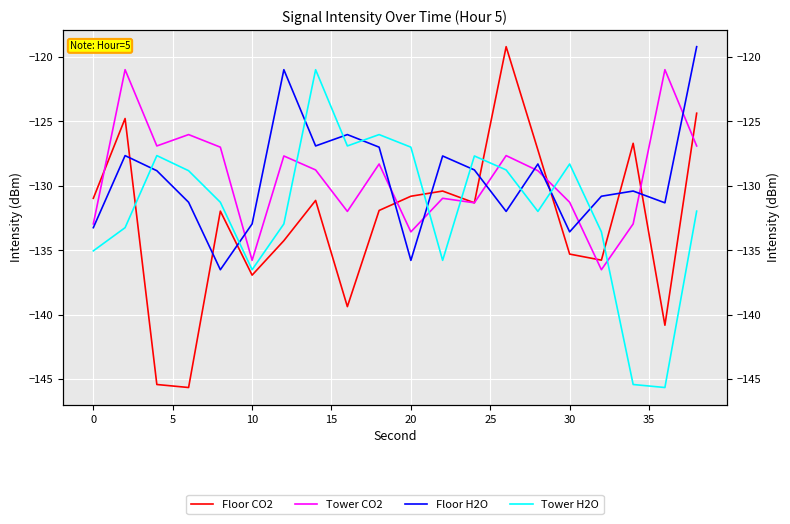

Rank the series by their maximum value, from lowest to highest.

Tower CO2, Tower H2O, Floor CO2, Floor H2O